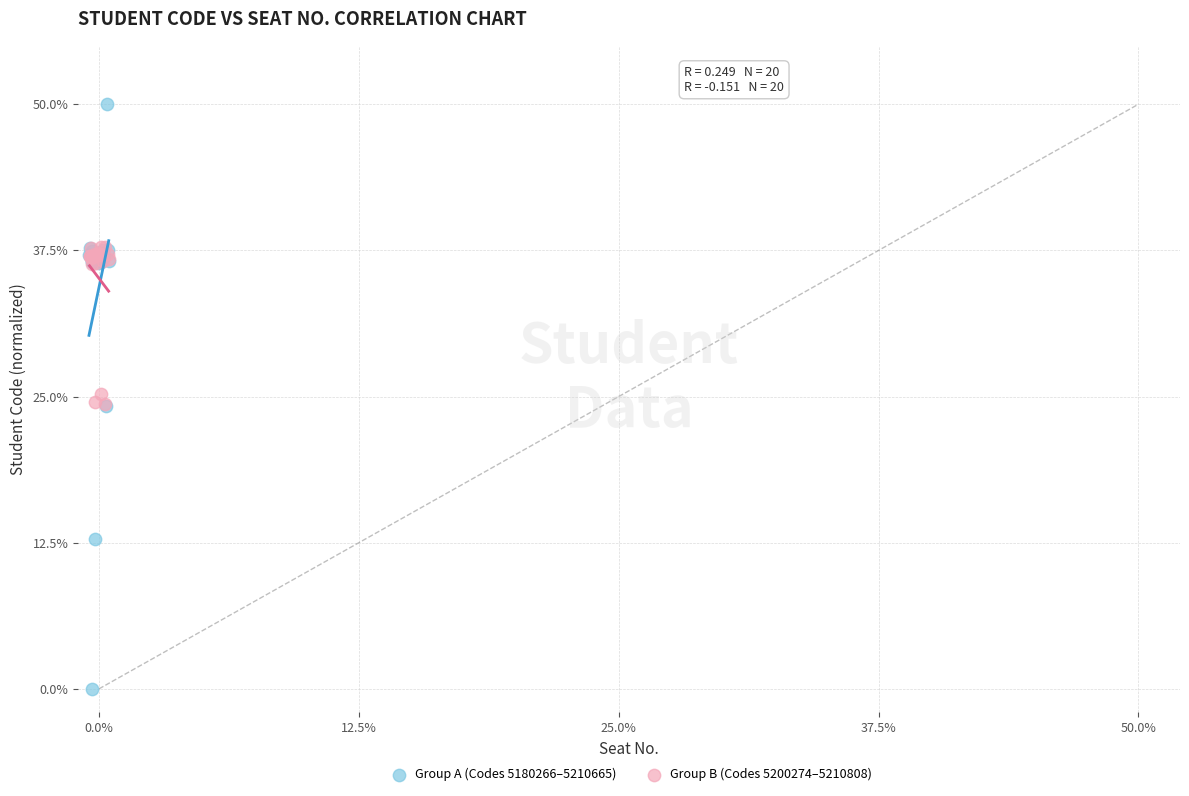

Which series contains the highest Y value?

Group A (Codes 5180266–5210665)